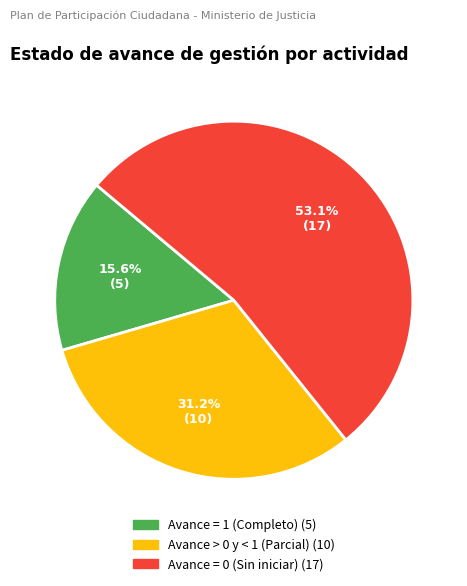

Is there any slice that represents more than half of the pie?

Yes